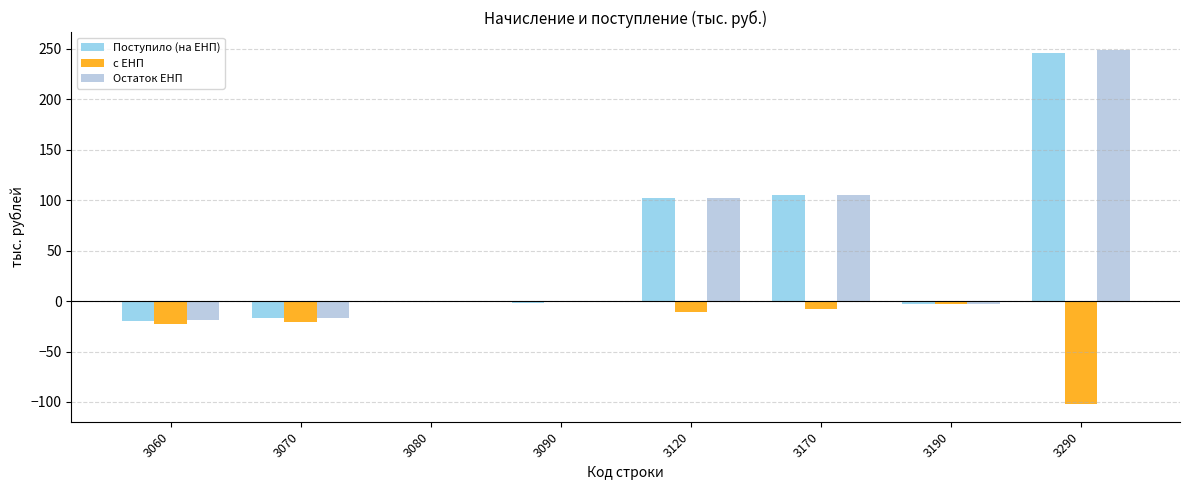

The value of с ЕНП at 3080 is -1. True or false?

True